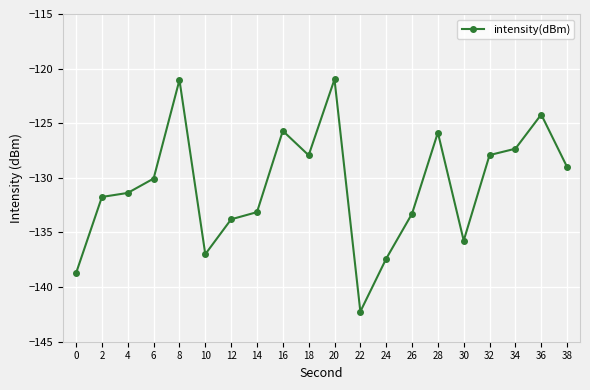

At which label is the value closest to -131?

4